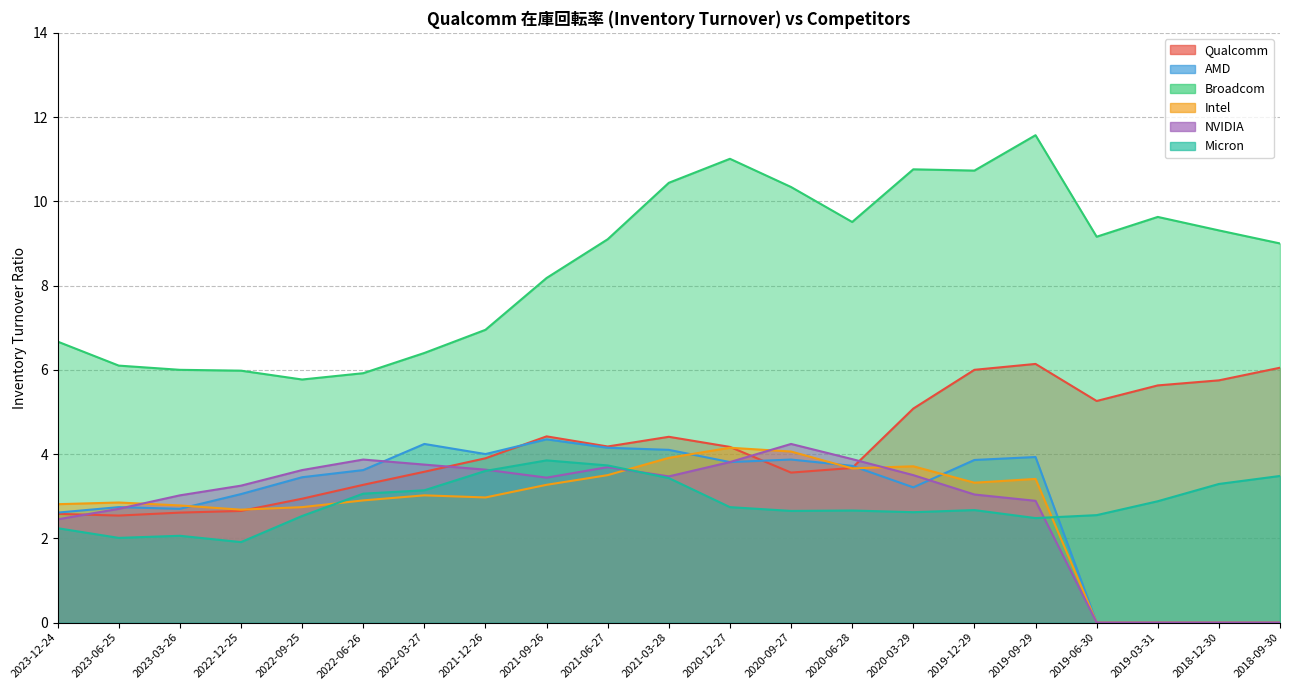

The value of Qualcomm at 2018-12-30 is 5.8. True or false?

True